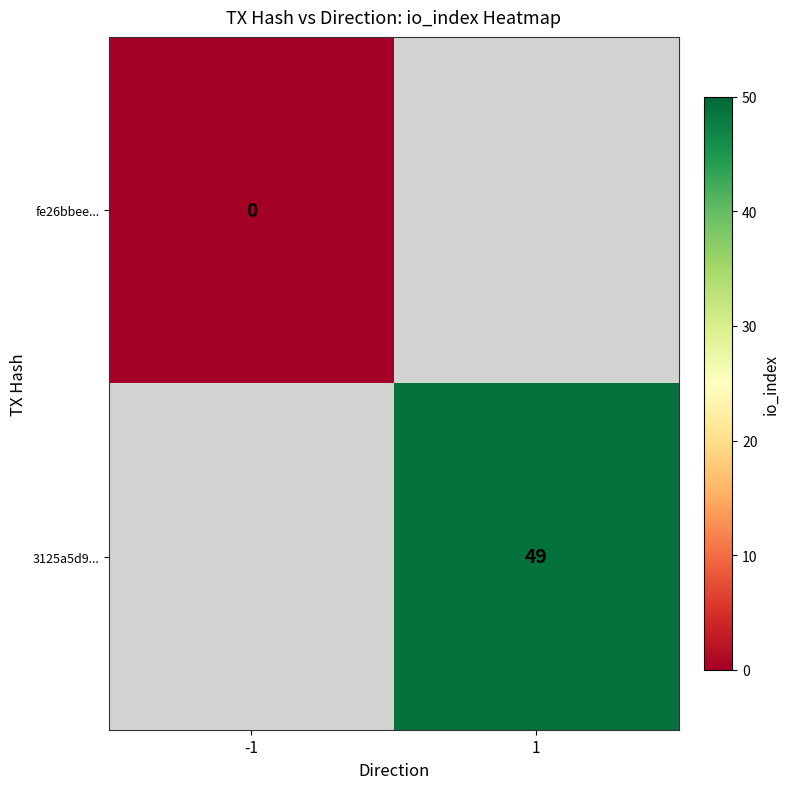

Is the value of fe26bbee... at -1 greater than the value of 3125a5d9... at 1?

No